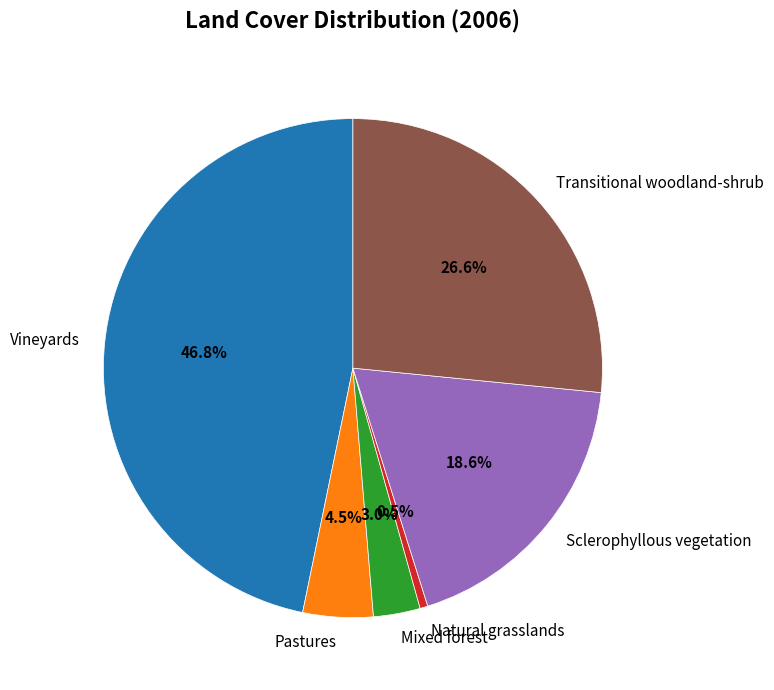

To the nearest percent, what portion does Vineyards represent?

47%